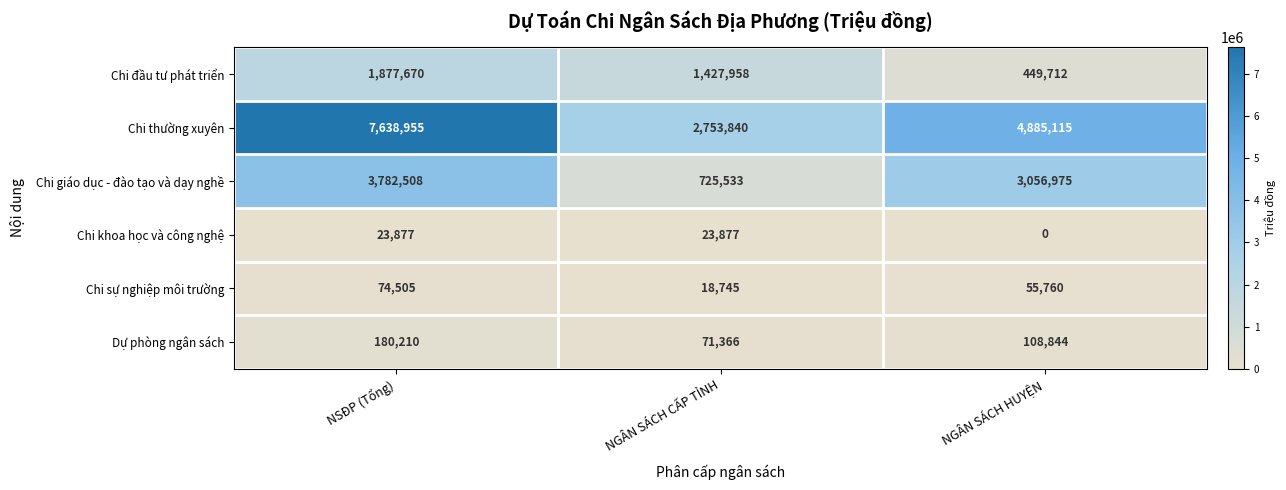

Reading right to left, what are all the values shown in this chart?

Chi đầu tư phát triển: NGÂN SÁCH HUYỆN=449712	NGÂN SÁCH CẤP TỈNH=1427958	NSĐP (Tổng)=1877670
Chi thường xuyên: NGÂN SÁCH HUYỆN=4885115	NGÂN SÁCH CẤP TỈNH=2753840	NSĐP (Tổng)=7638955
Chi giáo dục - đào tạo và dạy nghề: NGÂN SÁCH HUYỆN=3056975	NGÂN SÁCH CẤP TỈNH=725533	NSĐP (Tổng)=3782508
Chi khoa học và công nghệ: NGÂN SÁCH HUYỆN=0	NGÂN SÁCH CẤP TỈNH=23877	NSĐP (Tổng)=23877
Chi sự nghiệp môi trường: NGÂN SÁCH HUYỆN=55760	NGÂN SÁCH CẤP TỈNH=18745	NSĐP (Tổng)=74505
Dự phòng ngân sách: NGÂN SÁCH HUYỆN=108844	NGÂN SÁCH CẤP TỈNH=71366	NSĐP (Tổng)=180210